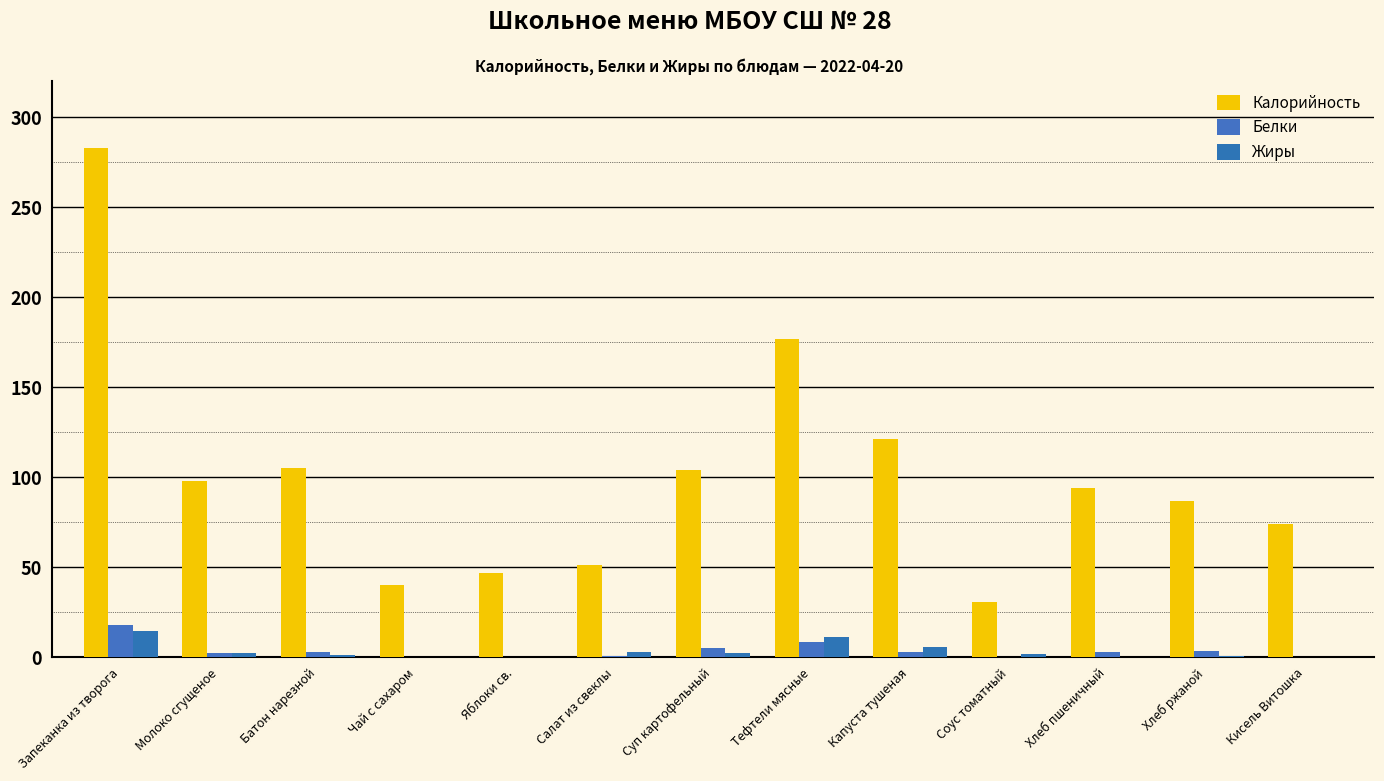

Reading left to right, what are all the values shown in this chart?

Калорийность: 283.0	98.0	105.0	40.0	47.0	51.0	104.0	177.0	121.0	31.0	94.0	87.0	74.0
Белки: 17.9	2.2	3.0	0.2	0.4	0.9	5.0	8.4	3.1	0.5	3.0	3.3	0.0
Жиры: 14.7	2.5	1.2	0.1	0.4	3.1	2.5	11.5	5.7	2.1	0.3	0.6	0.0